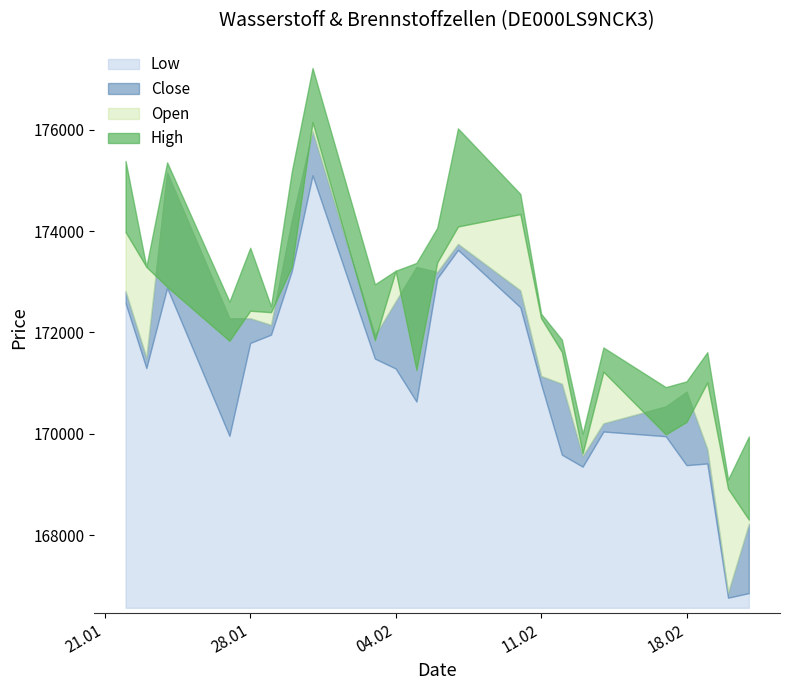

At which category is the sum across all series the highest?

31.01.2025